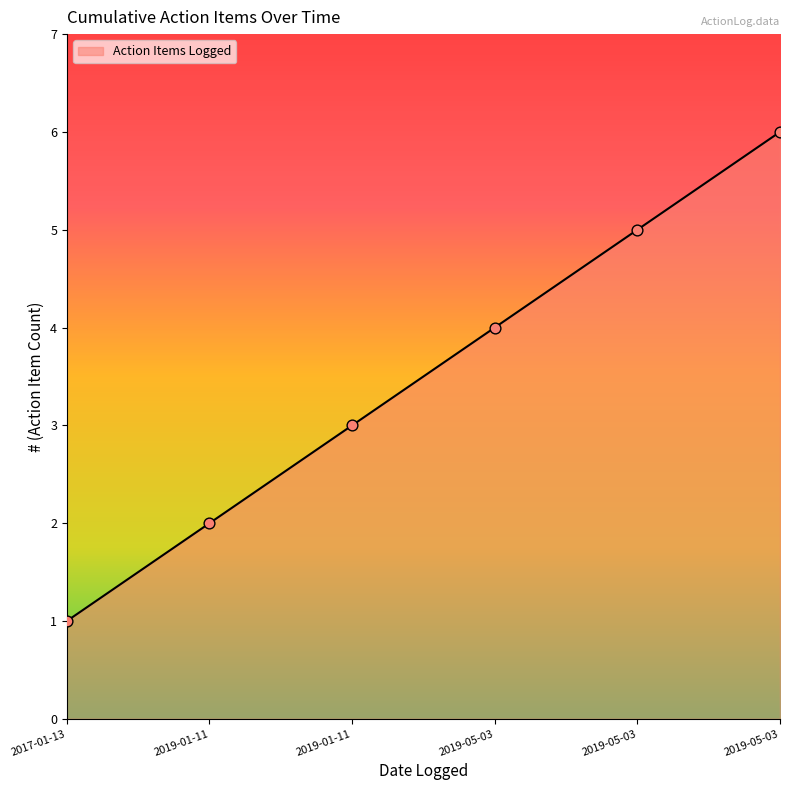

How many lines are shown in the chart?

1